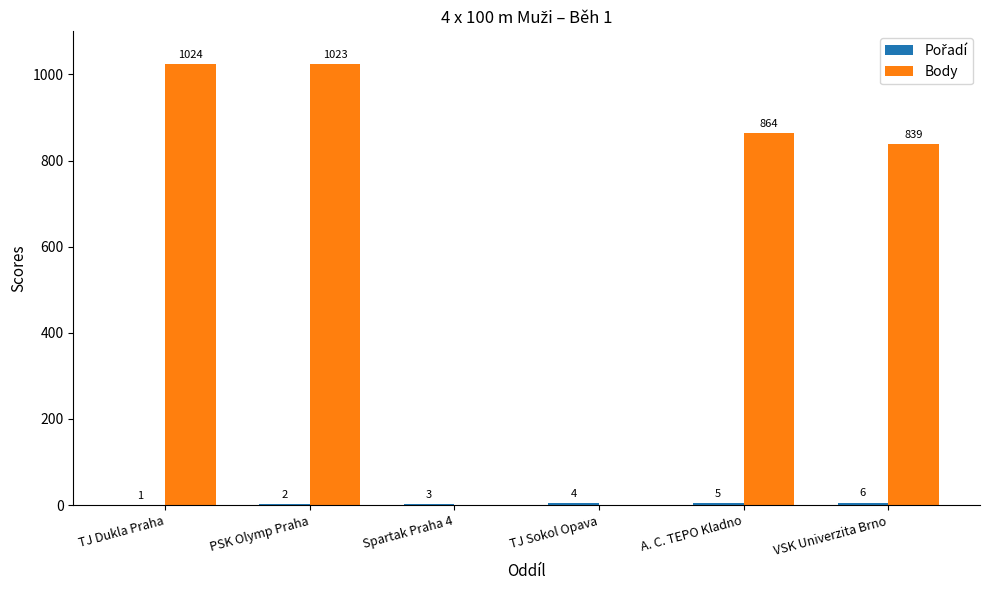

Where is Body nearest to the value 512?

VSK Univerzita Brno